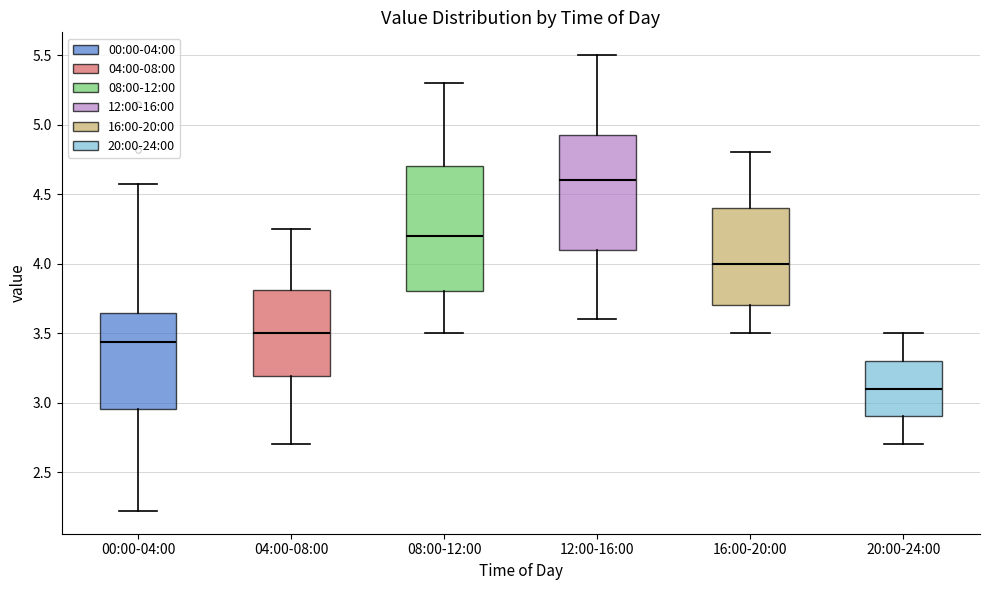

Reading left to right, transcribe this box plot: for each box, give where its median line is, the range the box spans, and where its two whiskers end, as read against the y-axis. The values are not printed on the chart, so give them approximately, as read against the axis.

00:00-04:00: median 3.45, box 2.95 to 3.65, whiskers 2.20 to 4.55
04:00-08:00: median 3.50, box 3.20 to 3.80, whiskers 2.70 to 4.25
08:00-12:00: median 4.20, box 3.80 to 4.70, whiskers 3.50 to 5.30
12:00-16:00: median 4.60, box 4.10 to 4.95, whiskers 3.60 to 5.50
16:00-20:00: median 4.00, box 3.70 to 4.40, whiskers 3.50 to 4.80
20:00-24:00: median 3.10, box 2.90 to 3.30, whiskers 2.70 to 3.50